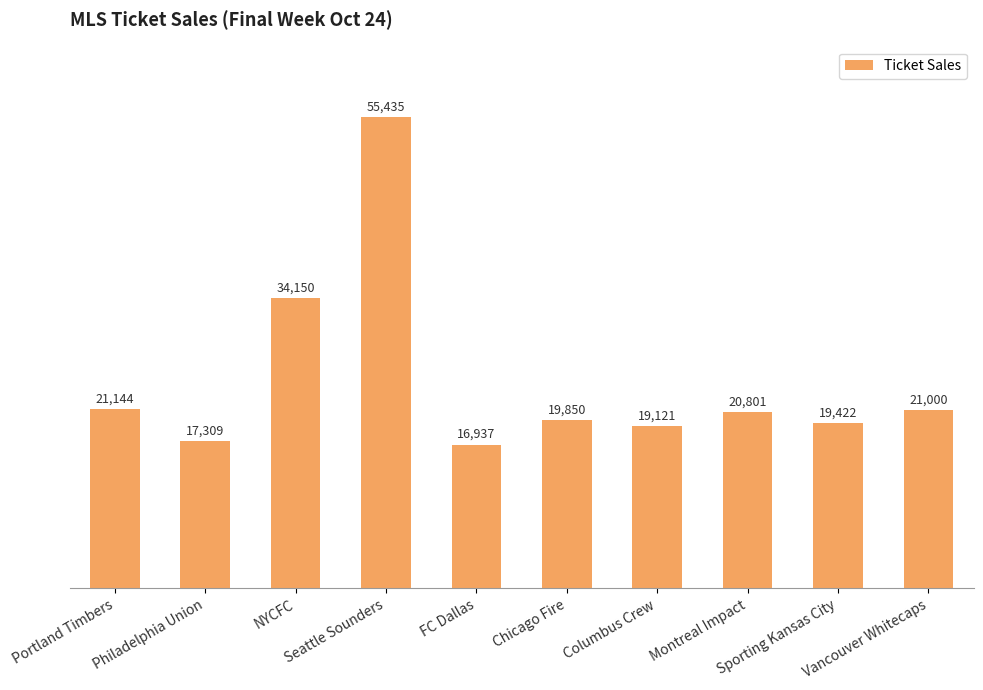

Reading left to right, list all the values displayed in this chart.

21144	17309	34150	55435	16937	19850	19121	20801	19422	21000